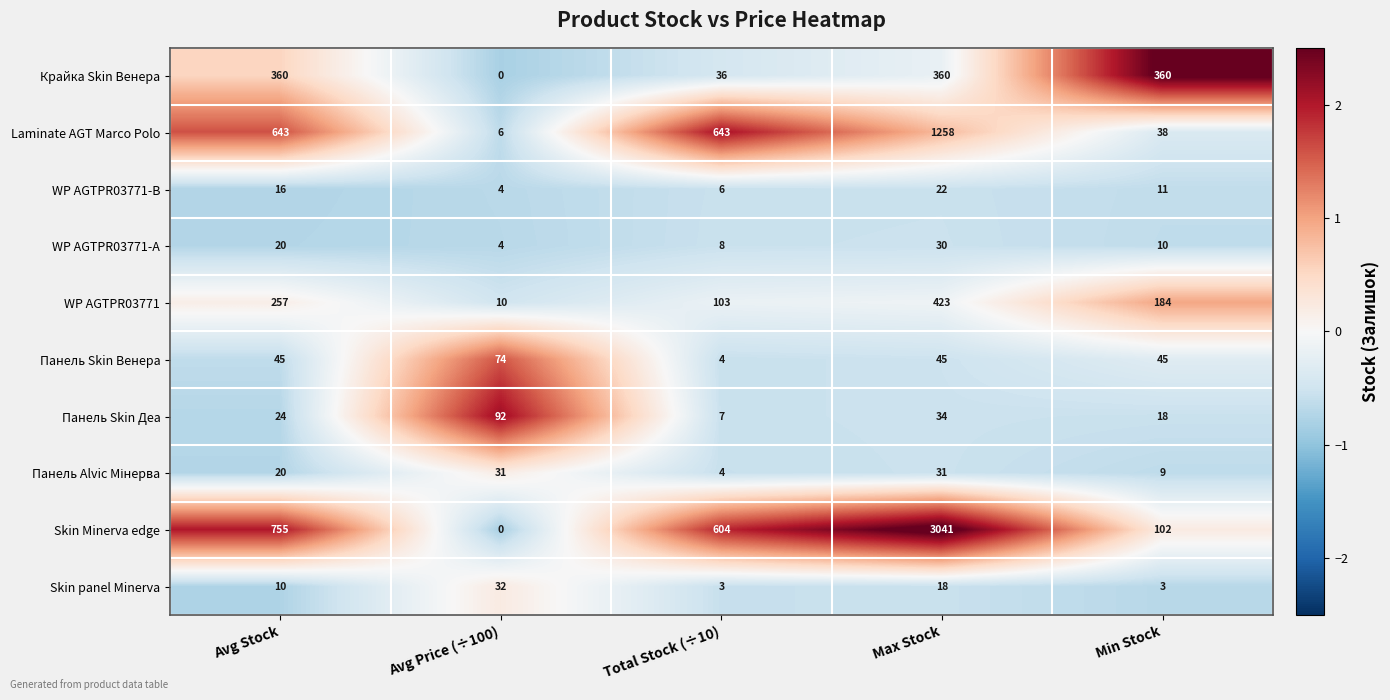

What is the sum of the Laminate AGT Marco Polo values at Min Stock and Total Stock (÷10)?

681